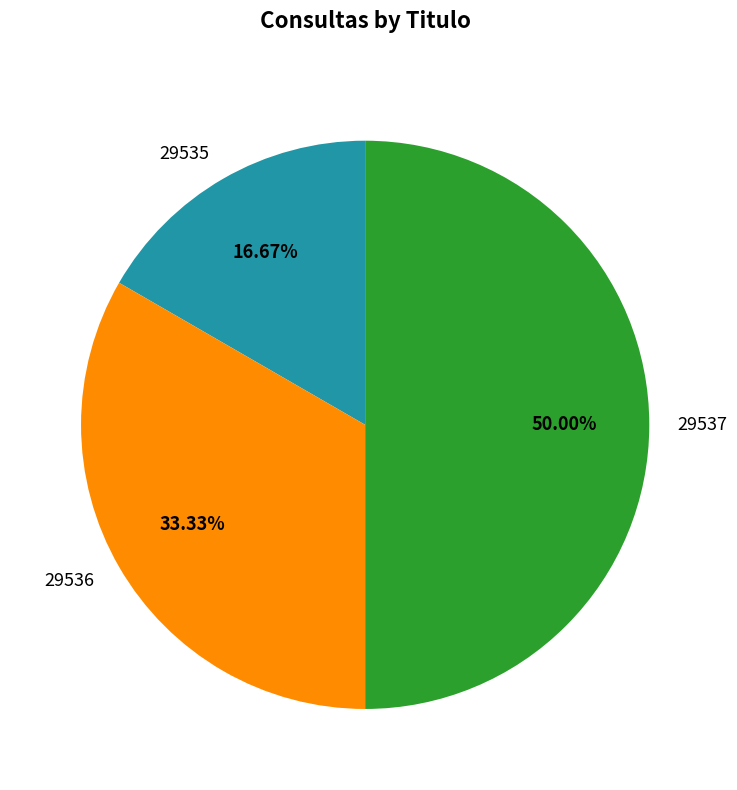

How many segments does this pie chart have?

3